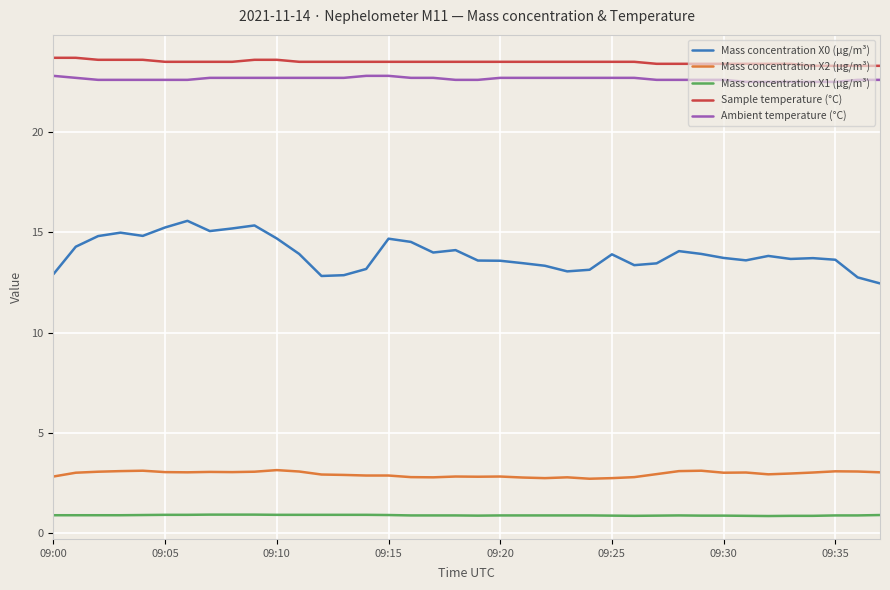

Count the number of data series in this chart.

5